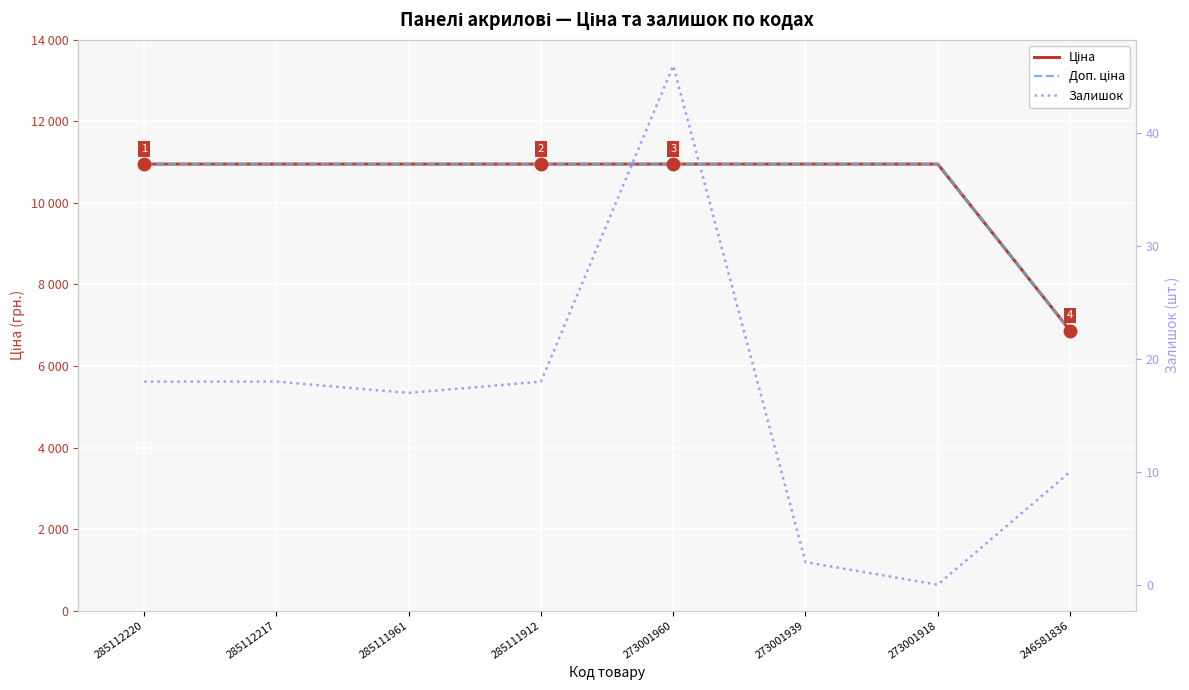

Which category has the lowest value in the Доп. ціна series?

246581836